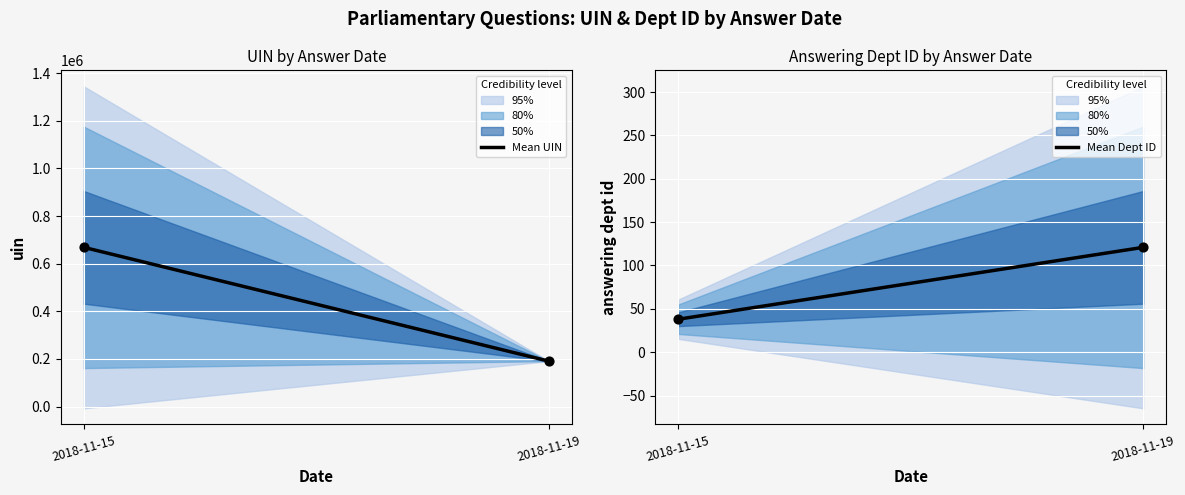

What is the minimum value for Mean UIN?

190840.9